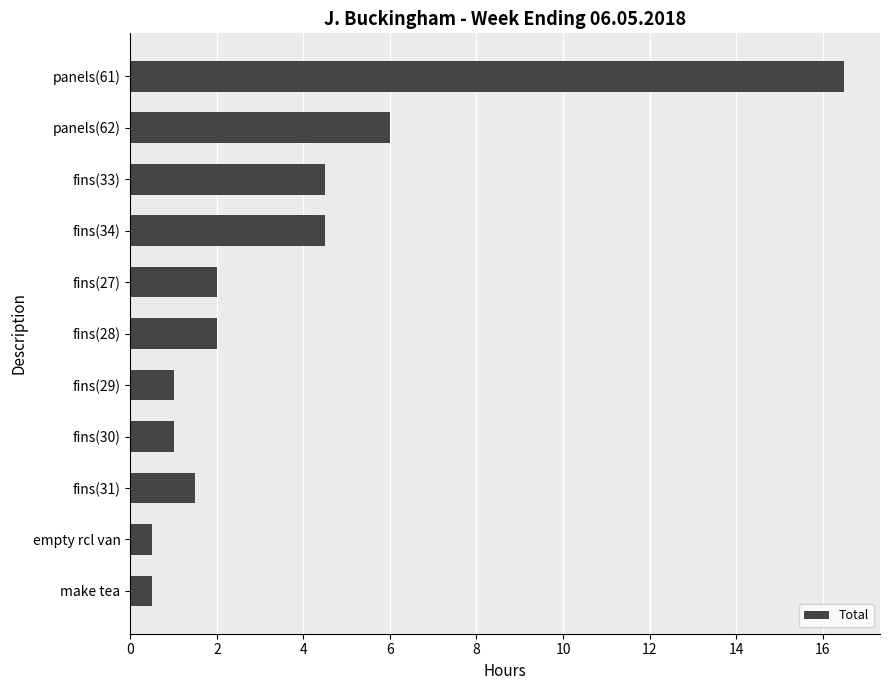

The value at fins(29) is 1.7. True or false?

False